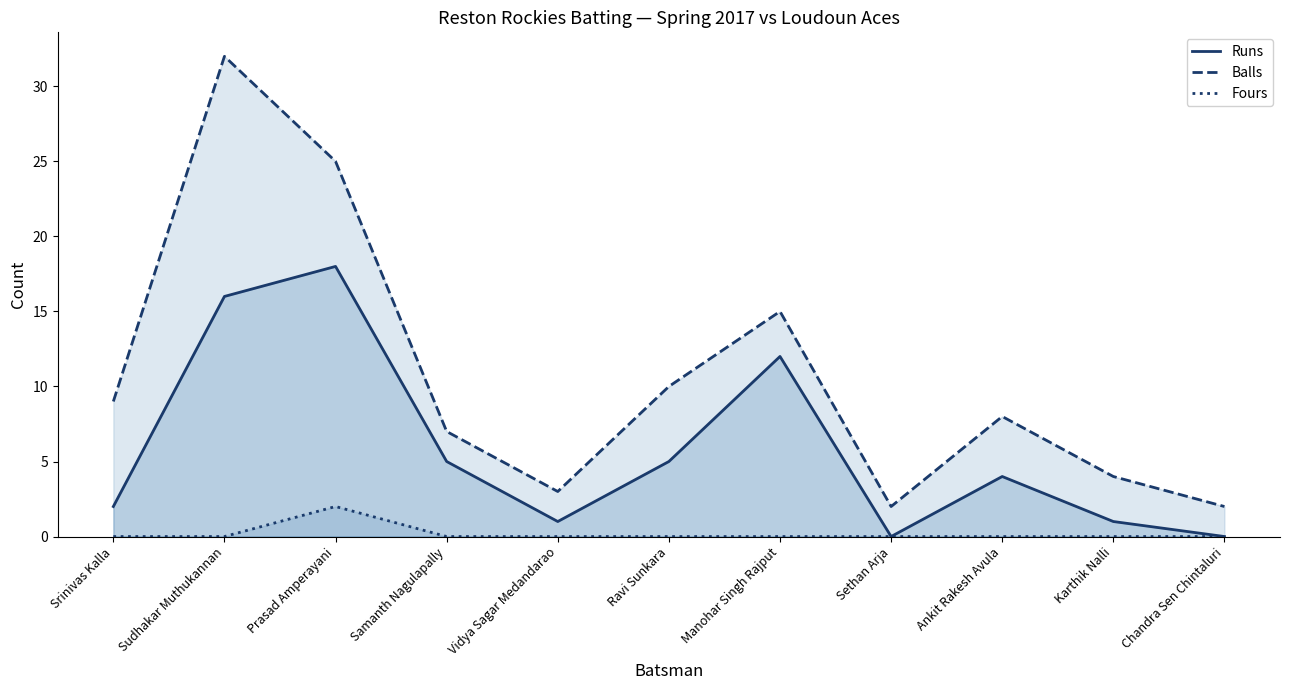

True or false: Fours and Balls cross at least once.

False